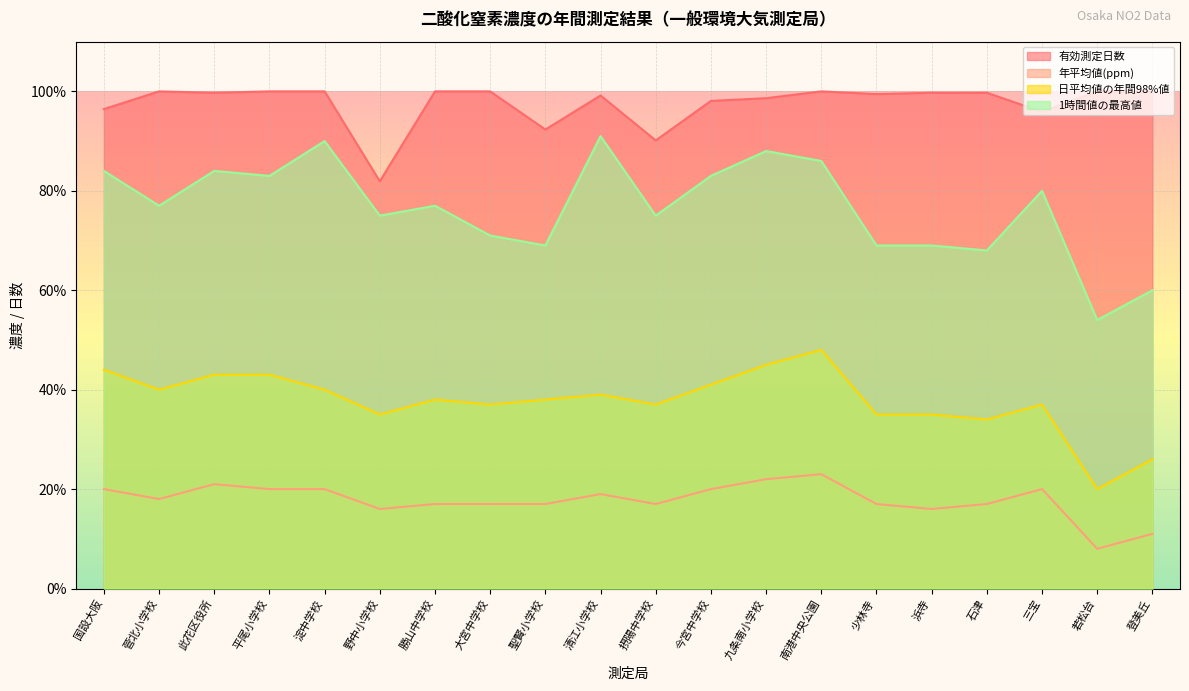

What position from the left is 今宮中学校?

12